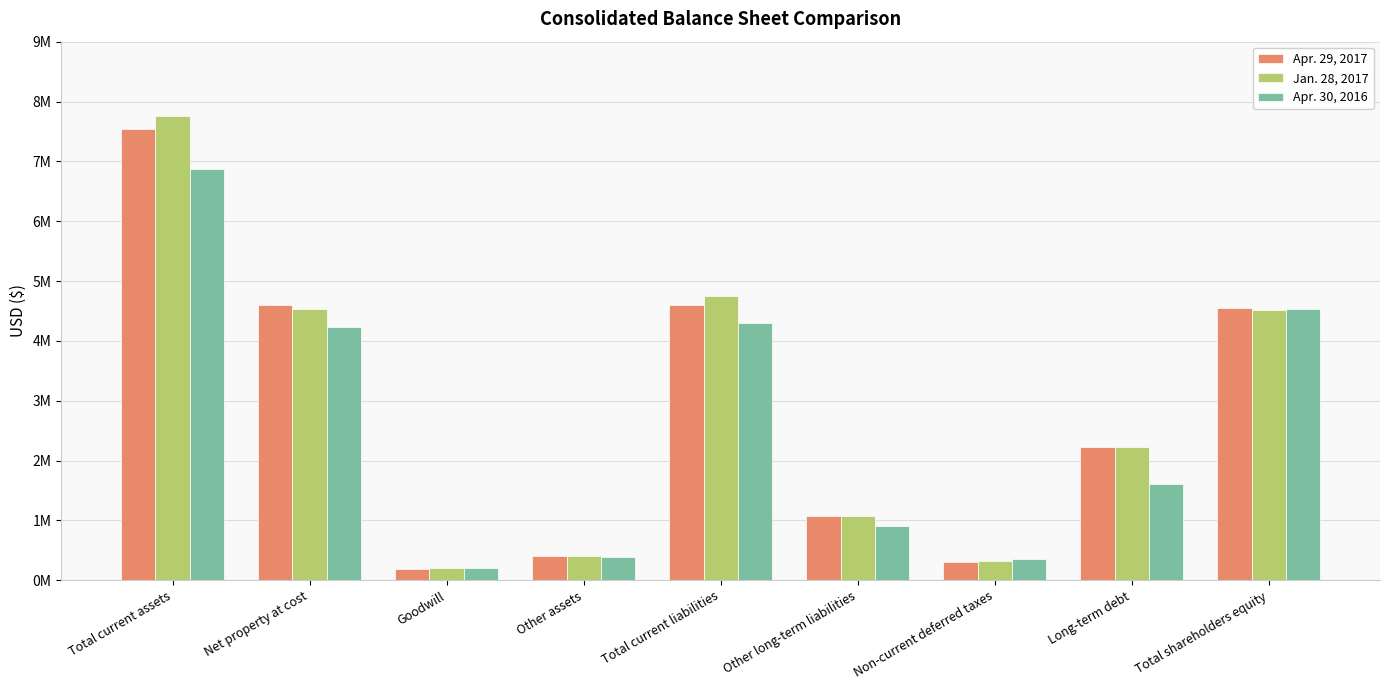

Where does the Apr. 30, 2016 series first go above 1615477?

Total current assets